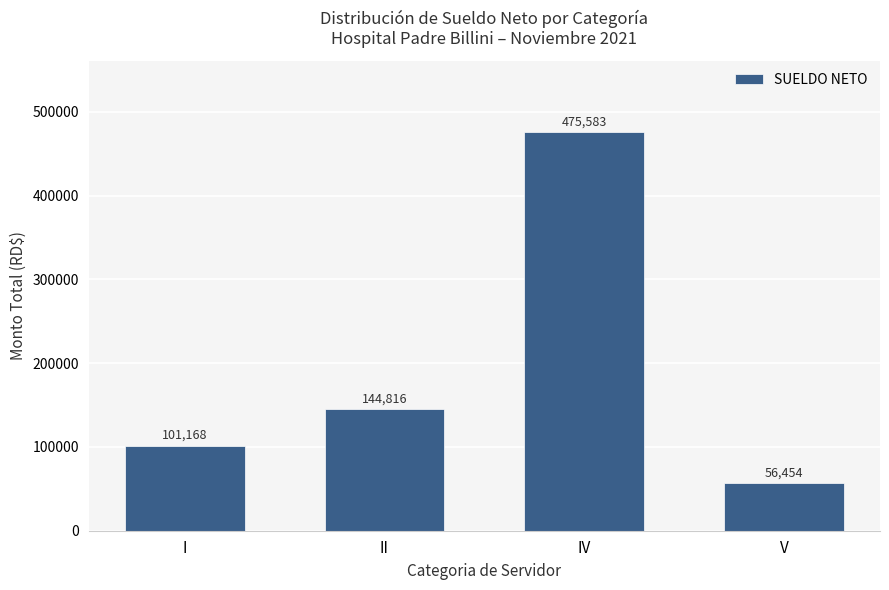

What is the difference between the values at I and IV?

374414.5